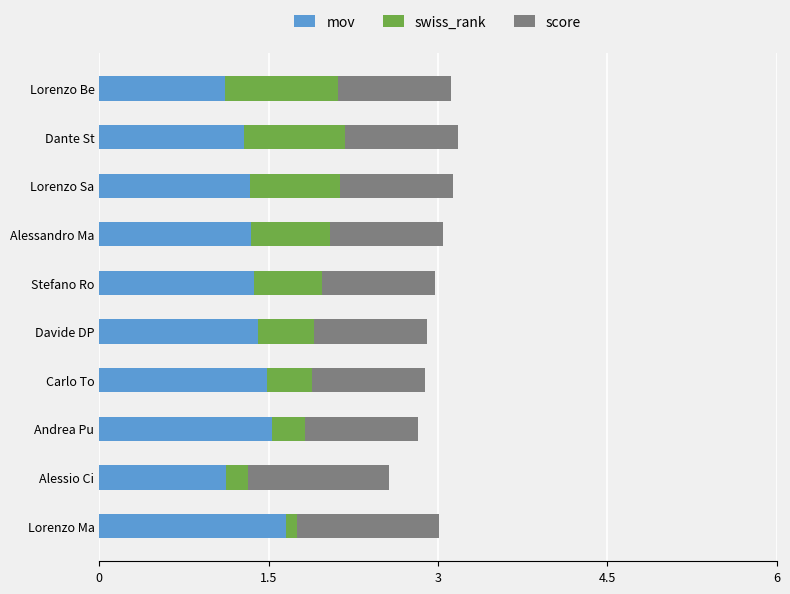

What are all the series names shown in the legend?

mov, swiss_rank, score